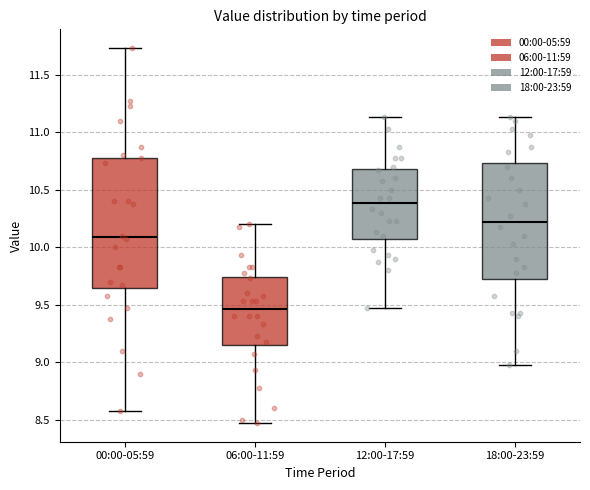

Reading left to right, transcribe this box plot: for each box, give where its median line is, the range the box spans, and where its two whiskers end, as read against the y-axis. The values are not printed on the chart, so give them approximately, as read against the axis.

00:00-05:59: median 10.10, box 9.65 to 10.80, whiskers 8.55 to 11.75
06:00-11:59: median 9.45, box 9.15 to 9.75, whiskers 8.45 to 10.20
12:00-17:59: median 10.40, box 10.05 to 10.70, whiskers 9.45 to 11.15
18:00-23:59: median 10.20, box 9.70 to 10.75, whiskers 8.95 to 11.15